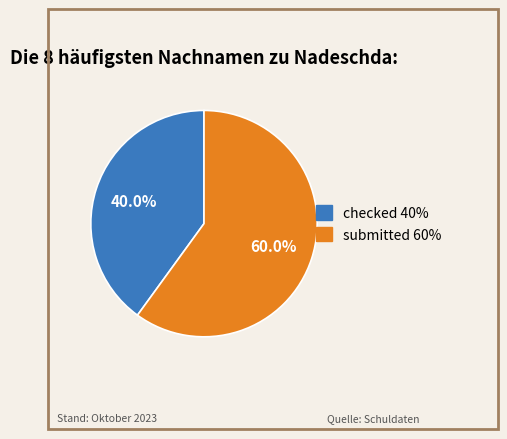

Count the number of slices in the pie.

2